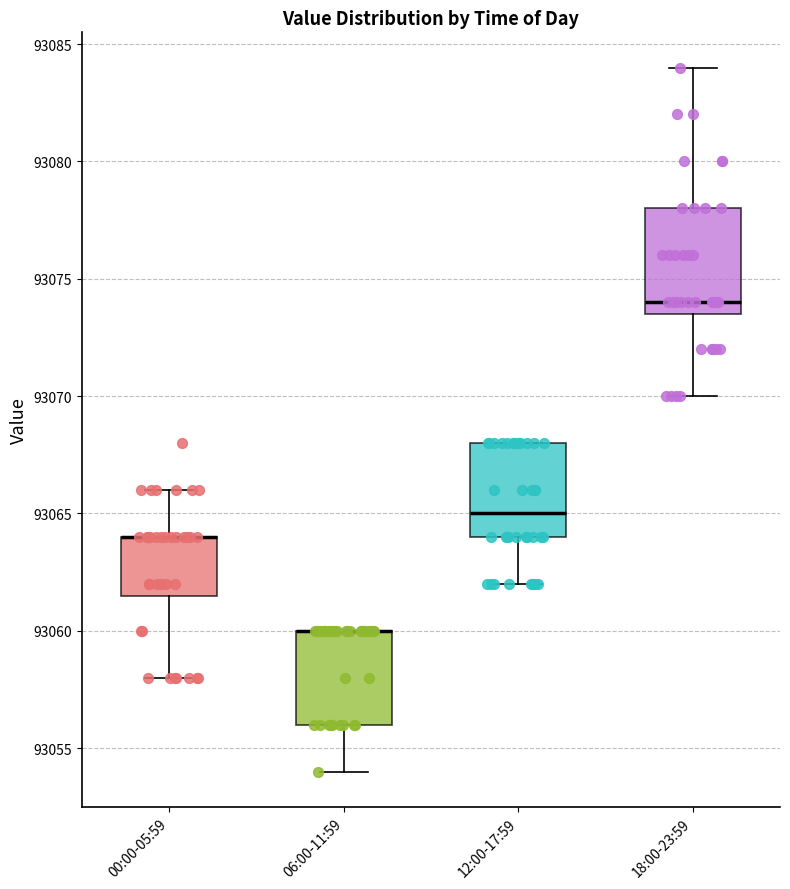

Where is the upper edge of the box for 00:00-05:59 on the y-axis? The values are not printed on the chart, so give them approximately, as read against the axis.

93064.0